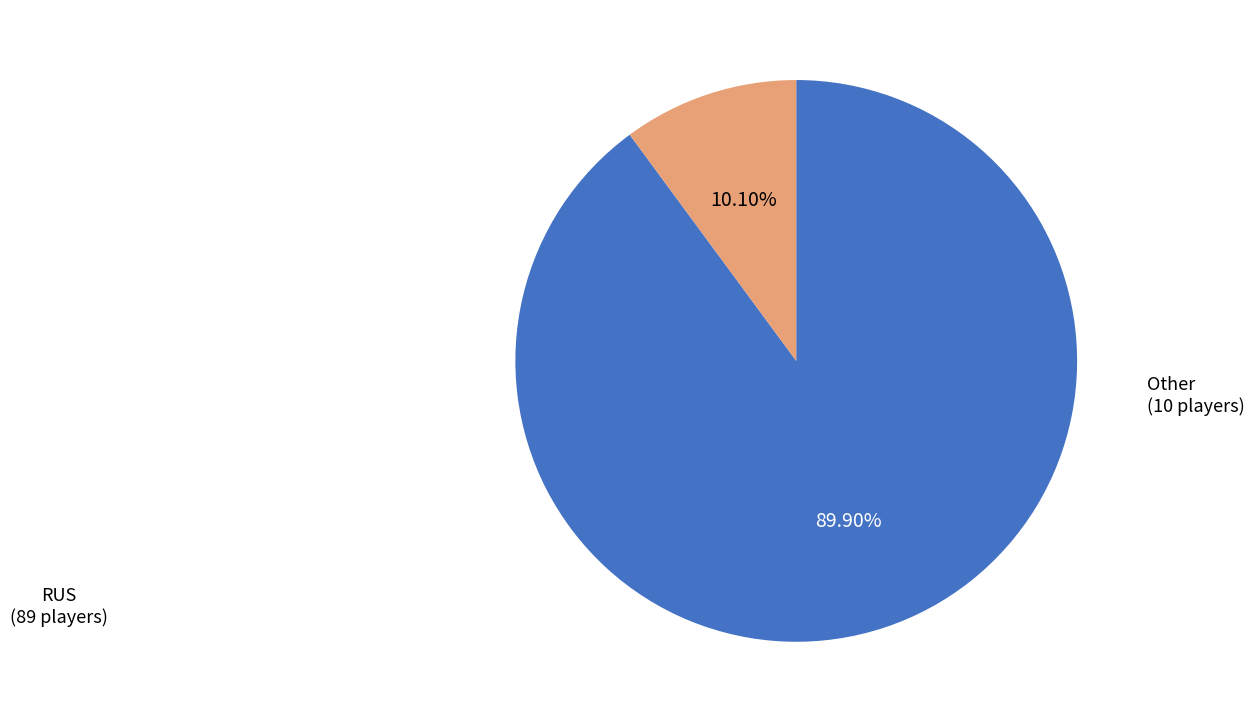

Is there a majority slice in this chart?

Yes